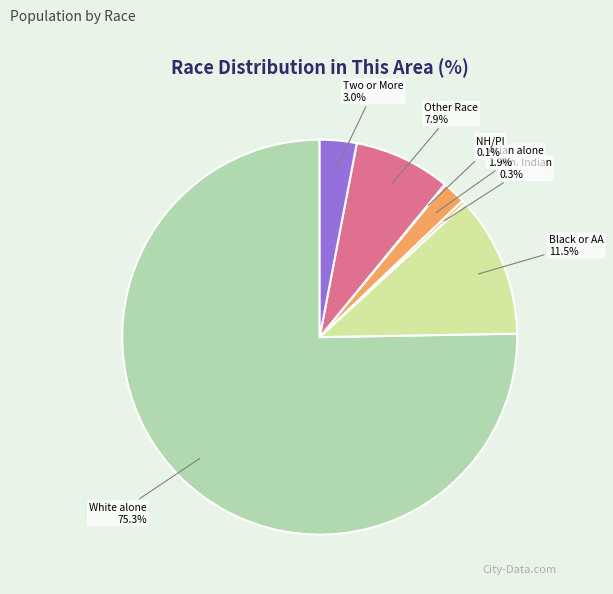

The Asian alone slice represents 2% of the pie. True or false?

True